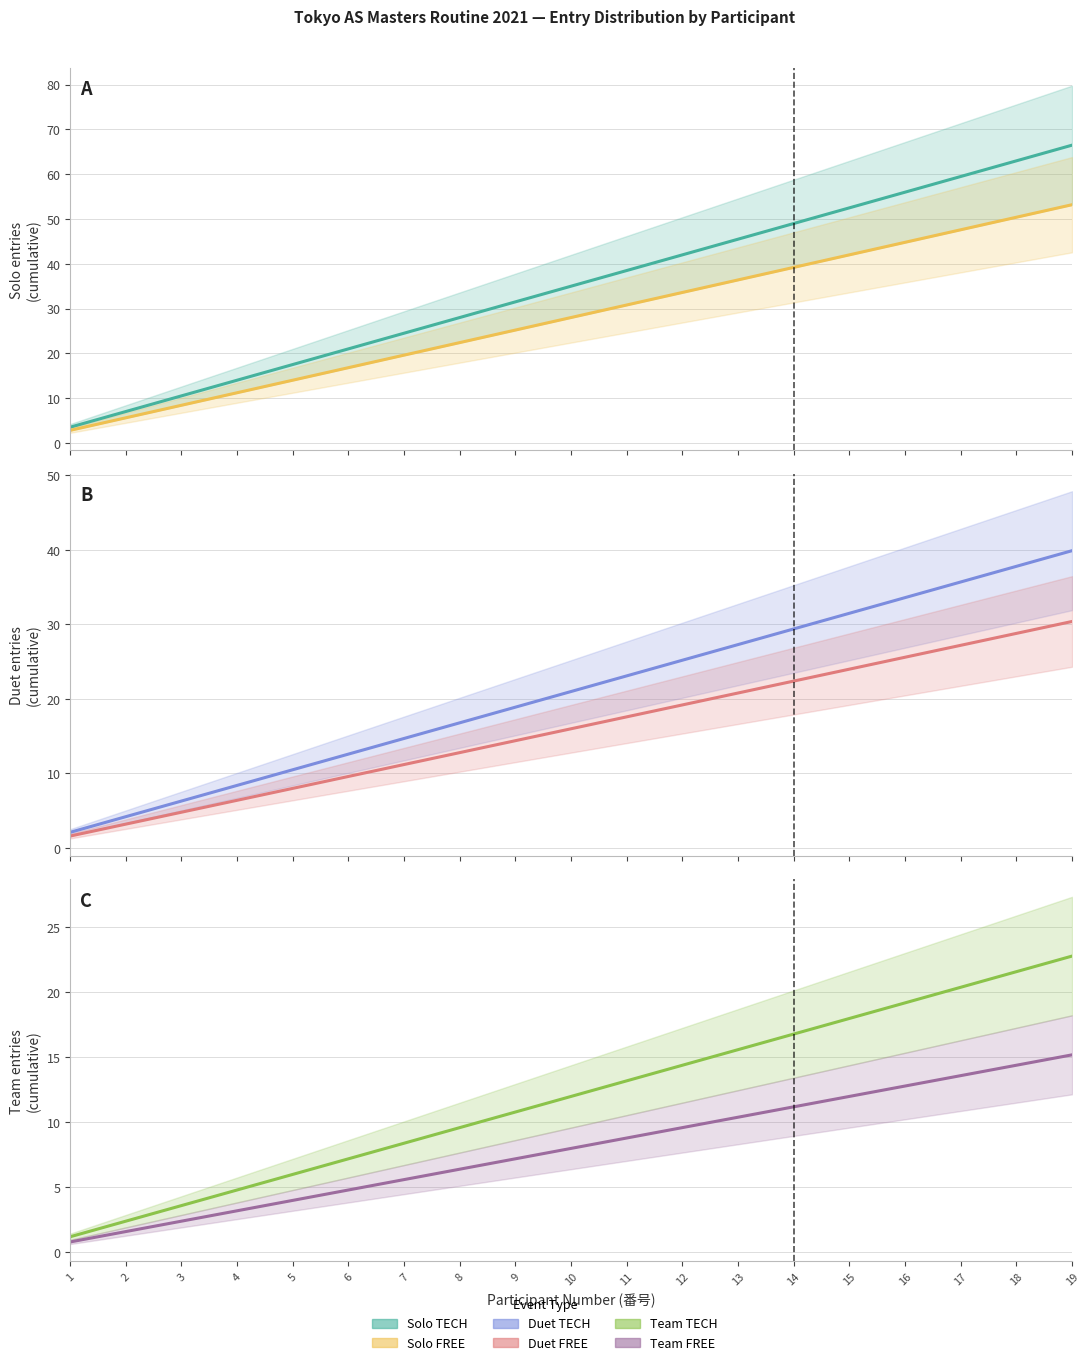

Reading left to right, extract all data points from this chart.

Solo TECH: 1=3.5	2=7.0	3=10.5	4=14.0	5=17.5	6=21.0	7=24.5	8=28.0	9=31.5	10=35.0	11=38.5	12=42.0	13=45.5	14=49.0	15=52.5	16=56.0	17=59.5	18=63.0	19=66.5
Solo FREE: 1=2.8	2=5.6	3=8.4	4=11.2	5=14.0	6=16.8	7=19.6	8=22.4	9=25.2	10=28.0	11=30.8	12=33.6	13=36.4	14=39.2	15=42.0	16=44.8	17=47.6	18=50.4	19=53.2
Duet TECH: 1=2.1	2=4.2	3=6.3	4=8.4	5=10.5	6=12.6	7=14.7	8=16.8	9=18.9	10=21.0	11=23.1	12=25.2	13=27.3	14=29.4	15=31.5	16=33.6	17=35.7	18=37.8	19=39.9
Duet FREE: 1=1.6	2=3.2	3=4.8	4=6.4	5=8.0	6=9.6	7=11.2	8=12.8	9=14.4	10=16.0	11=17.6	12=19.2	13=20.8	14=22.4	15=24.0	16=25.6	17=27.2	18=28.8	19=30.4
Team TECH: 1=1.2	2=2.4	3=3.6	4=4.8	5=6.0	6=7.2	7=8.4	8=9.6	9=10.8	10=12.0	11=13.2	12=14.4	13=15.6	14=16.8	15=18.0	16=19.2	17=20.4	18=21.6	19=22.8
Team FREE: 1=0.8	2=1.6	3=2.4	4=3.2	5=4.0	6=4.8	7=5.6	8=6.4	9=7.2	10=8.0	11=8.8	12=9.6	13=10.4	14=11.2	15=12.0	16=12.8	17=13.6	18=14.4	19=15.2